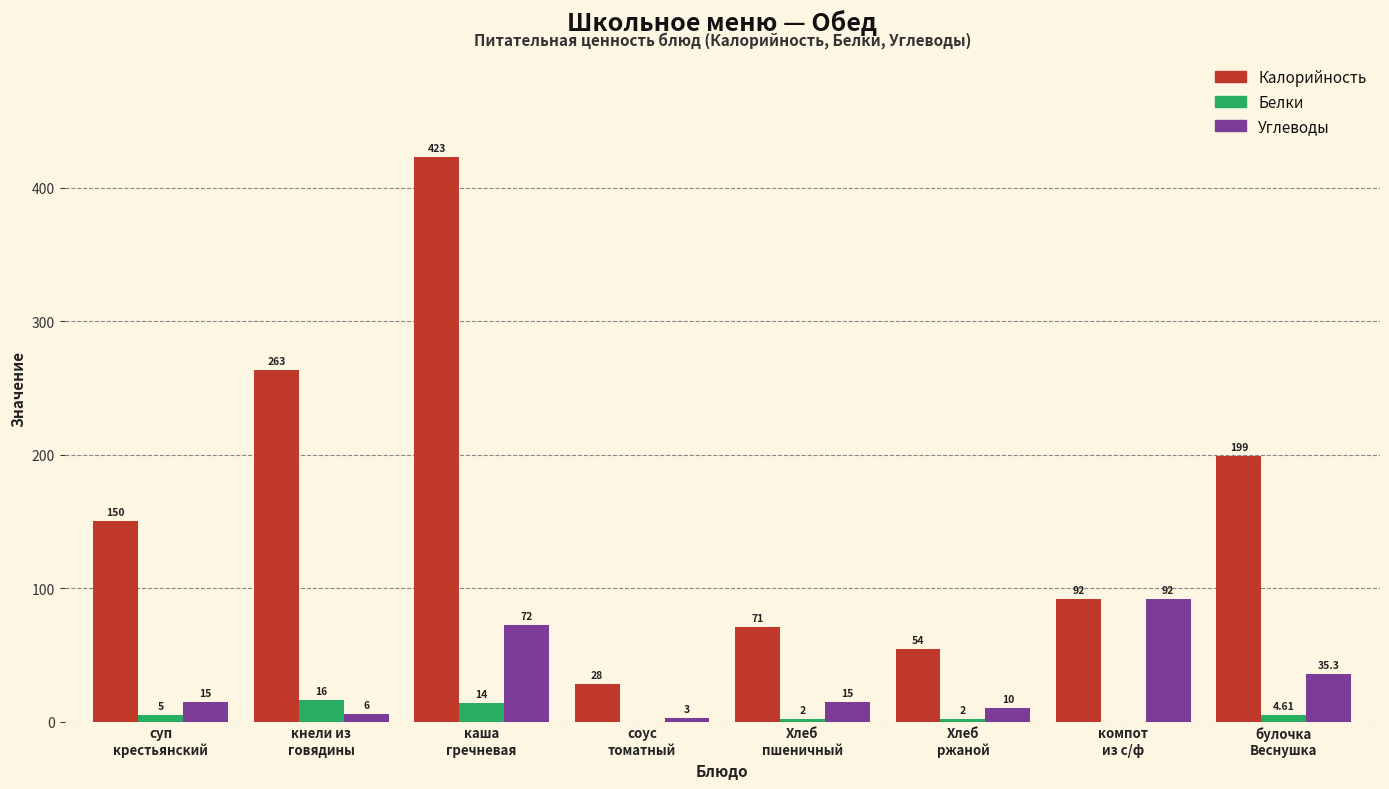

Which series has the largest total across all categories?

Калорийность